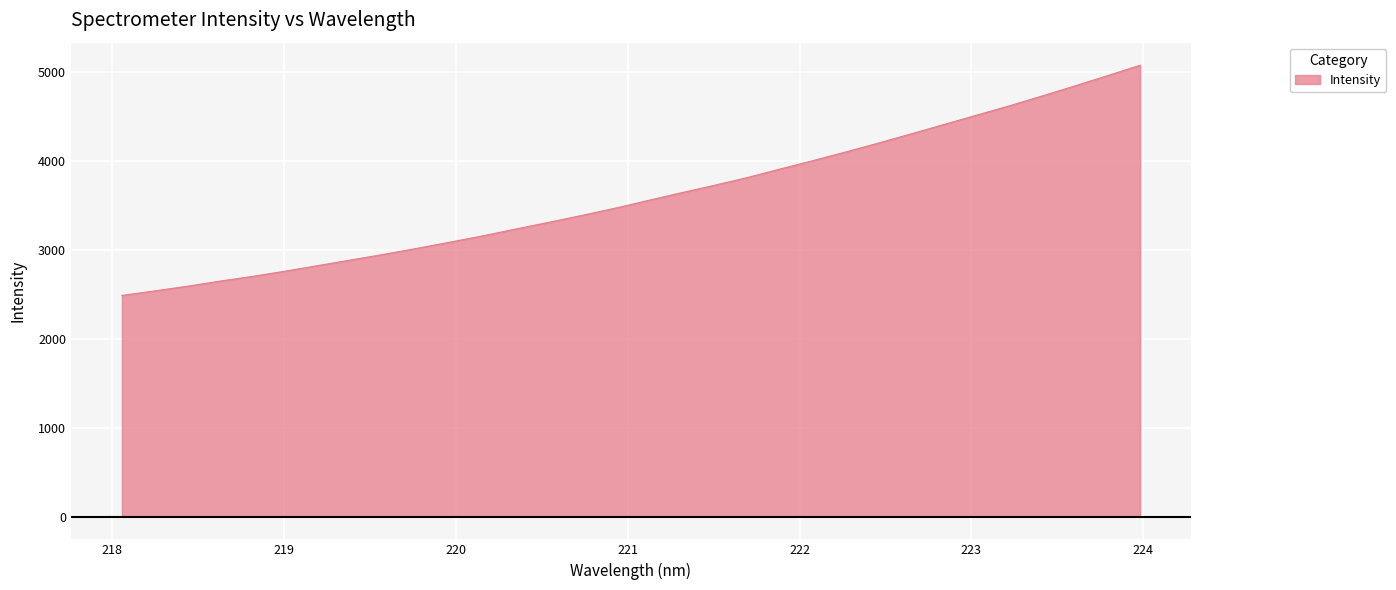

What is the difference between the maximum and minimum values?

2584.7